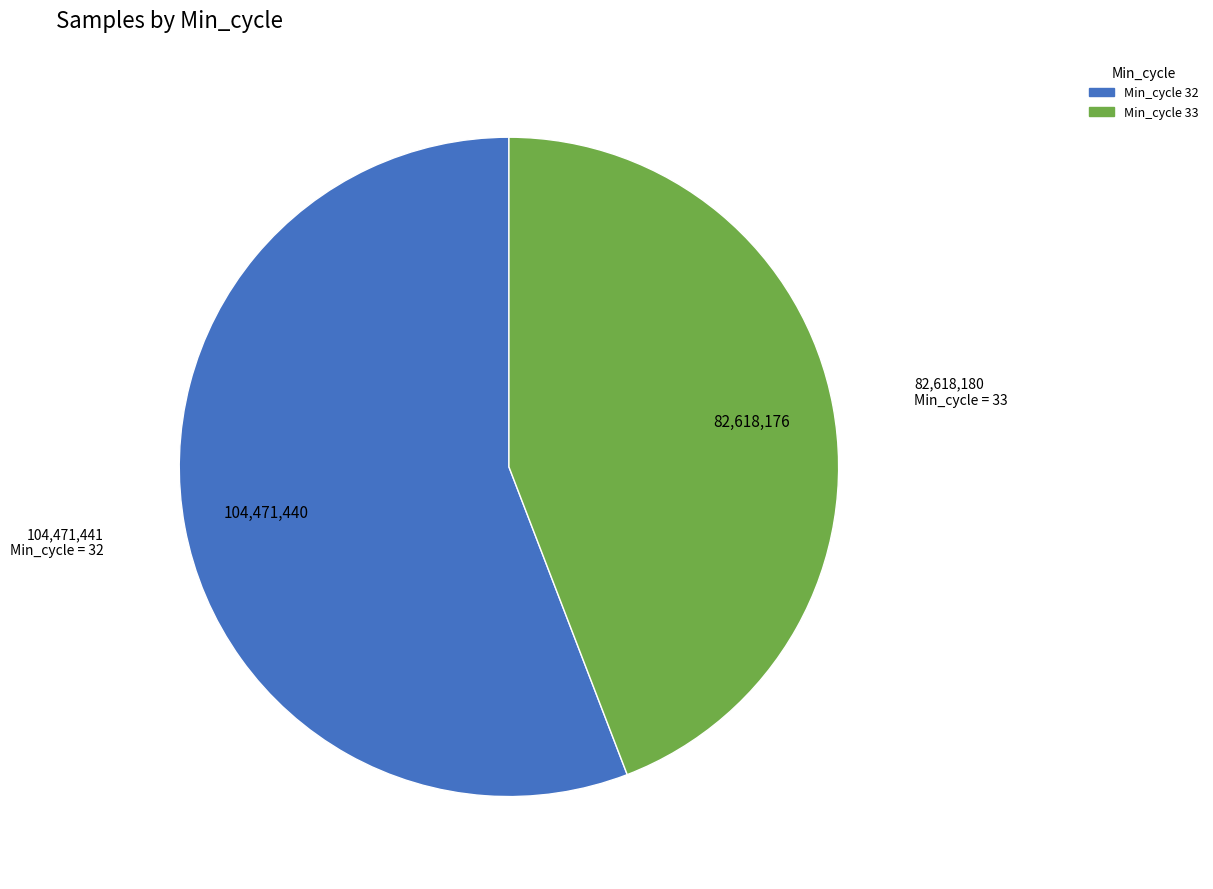

Is there any slice that represents more than half of the pie?

Yes